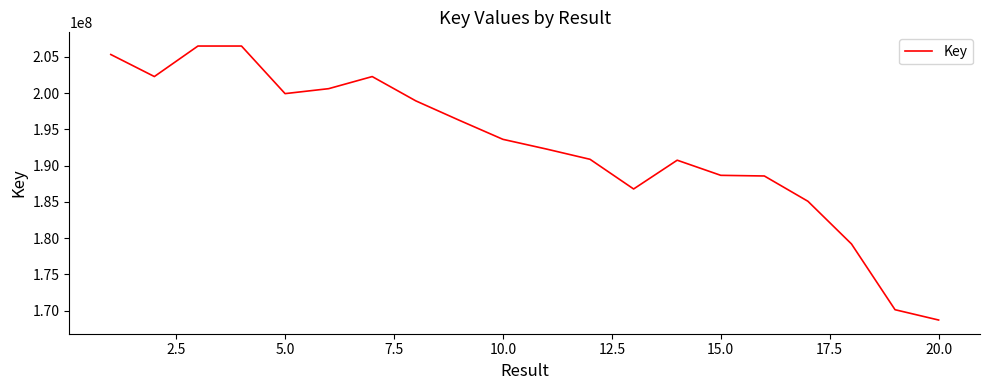

What is the minimum value shown in the chart?

168698443